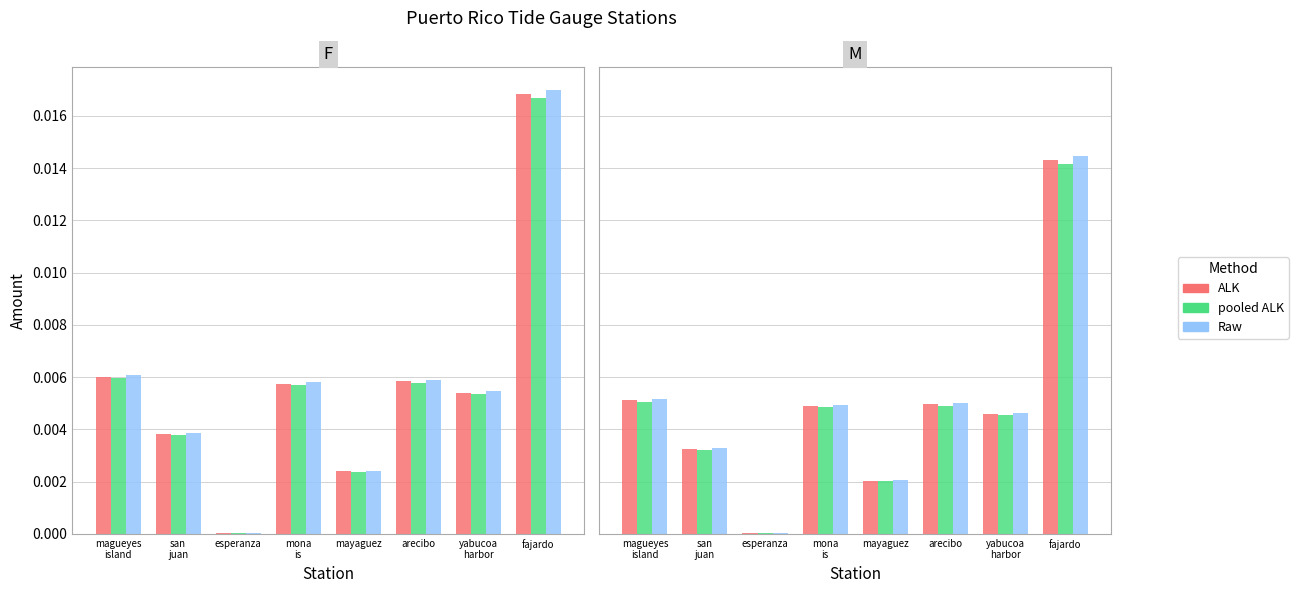

At which label does pooled ALK reach its peak?

fajardo